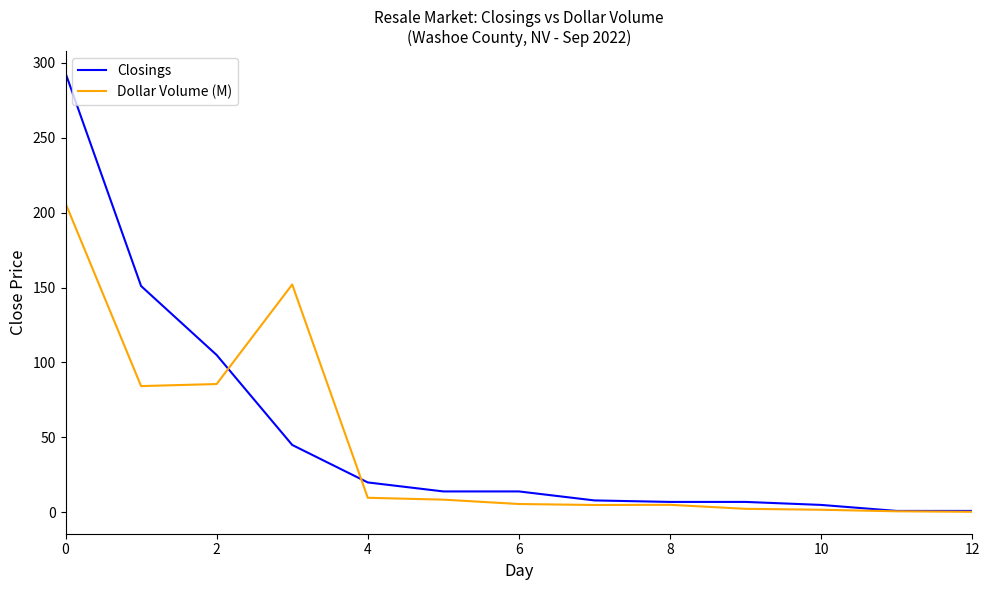

What is the minimum value for Closings?

1.0